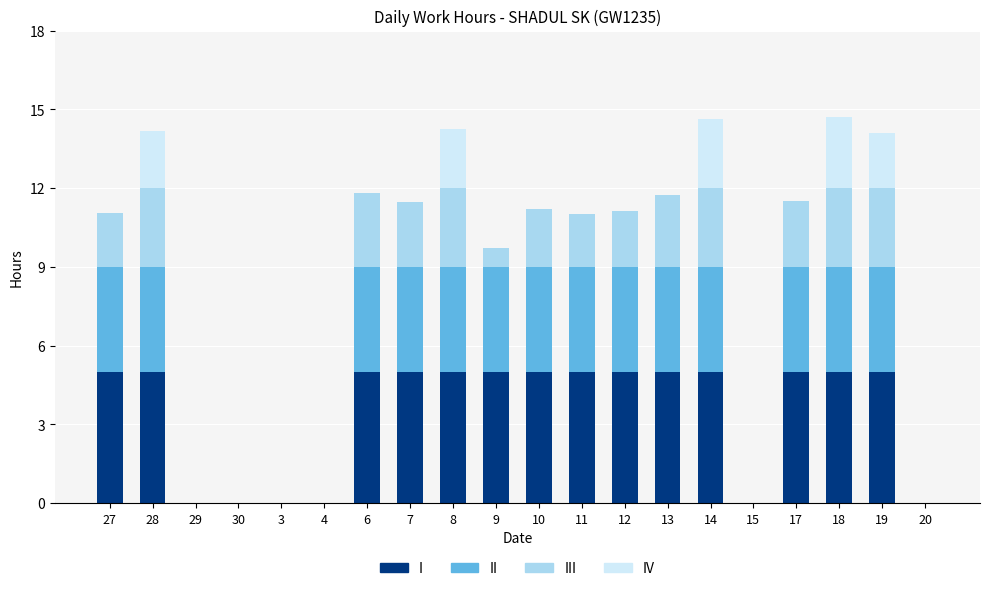

The value of I at 3 is 0.0. True or false?

True